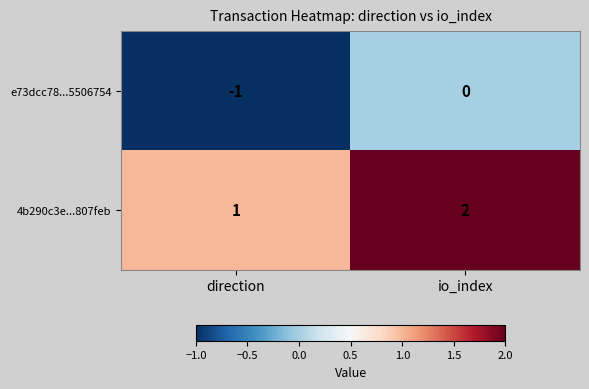

The value of 4b290c3e...807feb at io_index is 1. True or false?

False